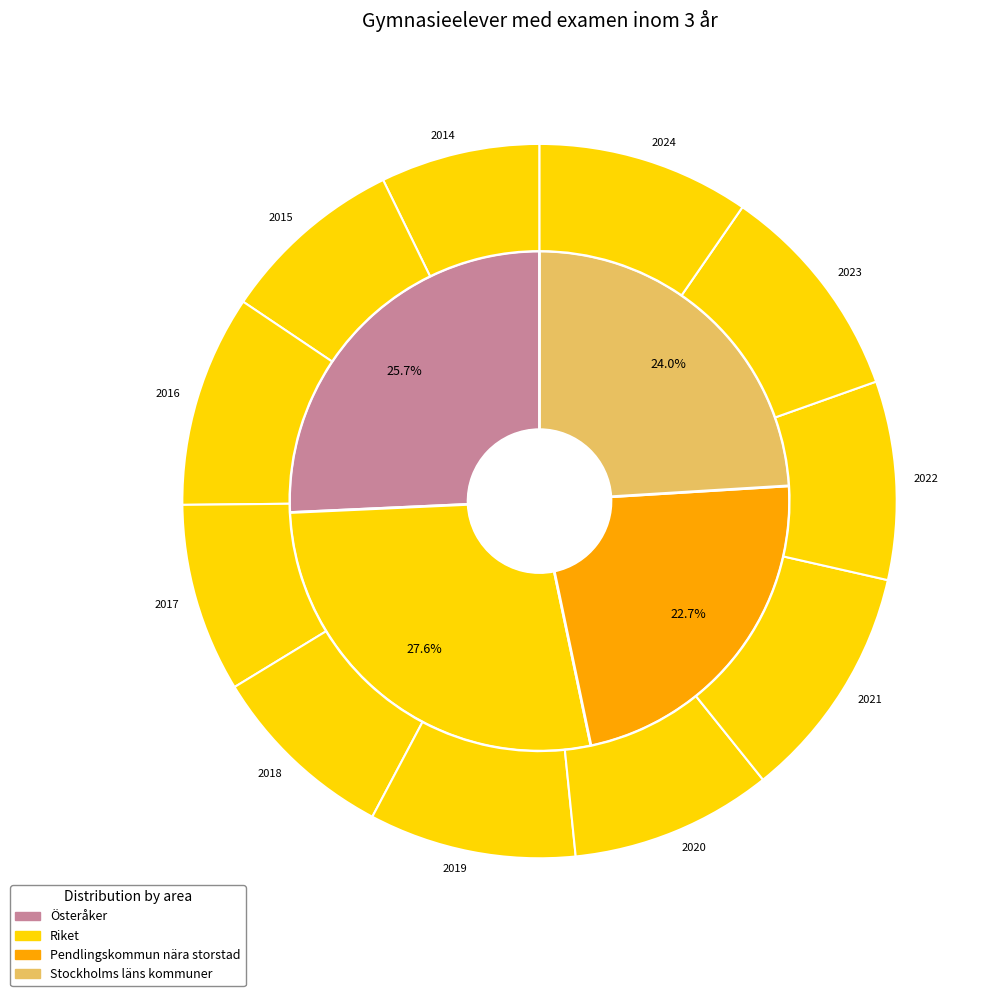

How many segments does this pie chart have?

11